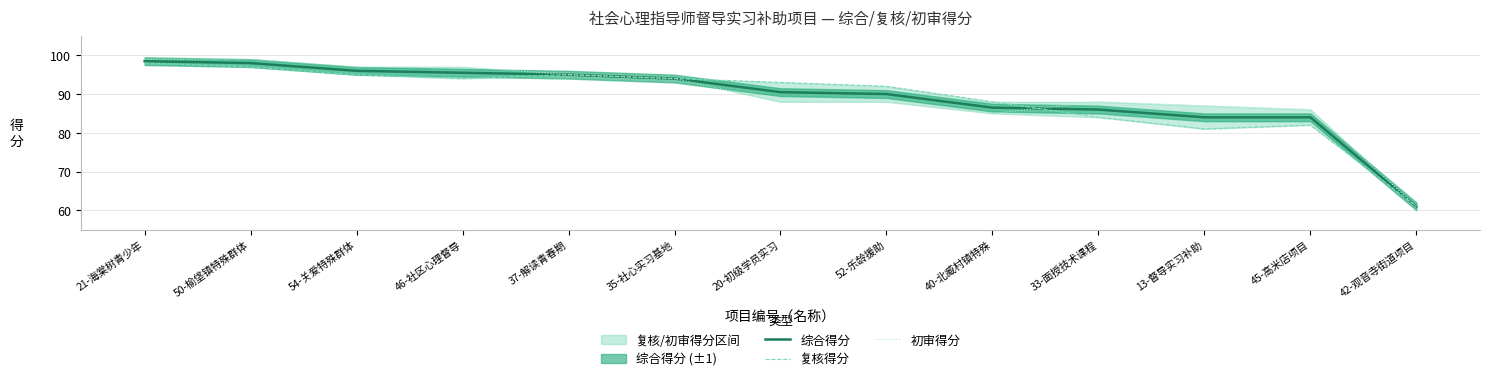

Reading right to left, list all the values displayed in this chart.

综合得分: 61.0	84.0	84.0	86.0	86.5	90.0	90.5	94.0	95.0	95.5	96.0	98.0	98.5
复核得分: 61.0	82.0	81.0	84.0	88.0	92.0	93.0	94.0	95.0	94.0	95.0	97.0	98.0
初审得分: 61.0	86.0	87.0	88.0	85.0	88.0	88.0	94.0	95.0	97.0	97.0	99.0	99.0